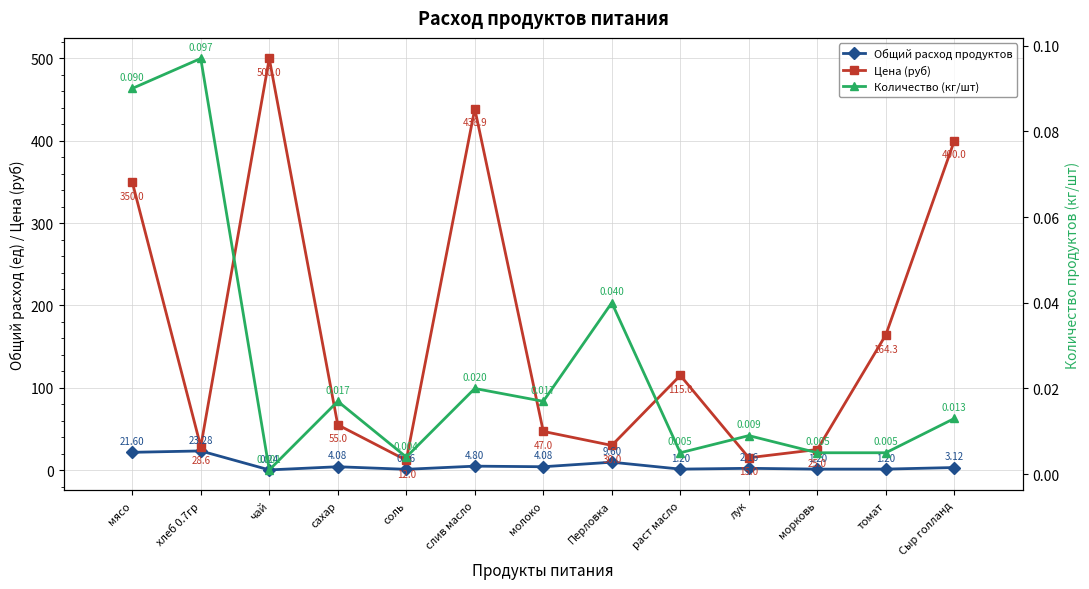

Which category has the highest value in the Цена (руб) series?

чай